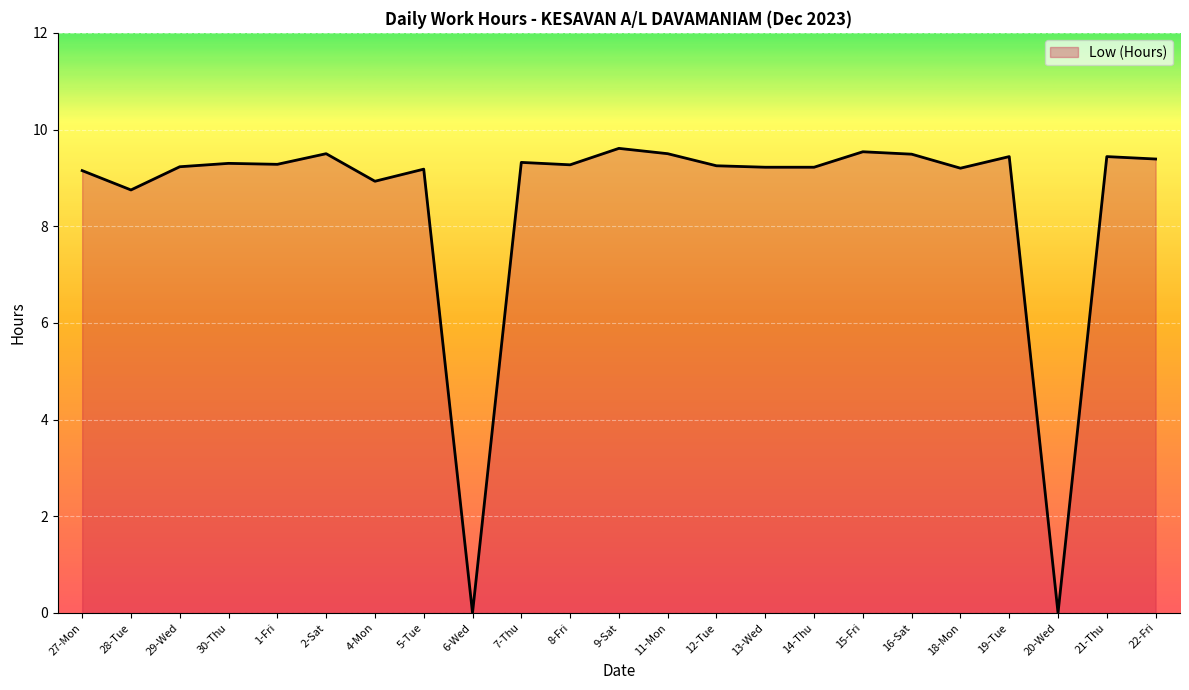

The value at 28-Tue is 8.8. True or false?

True